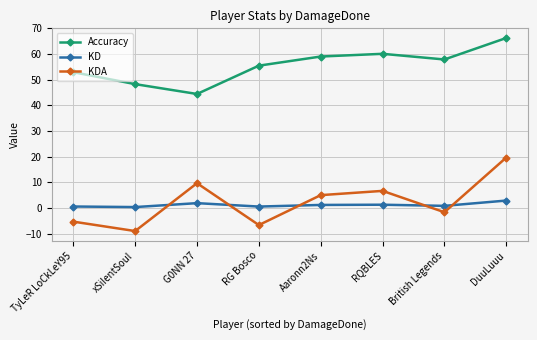

The value of KD at TyLeR LoCkLeY95 is 0.6. True or false?

True